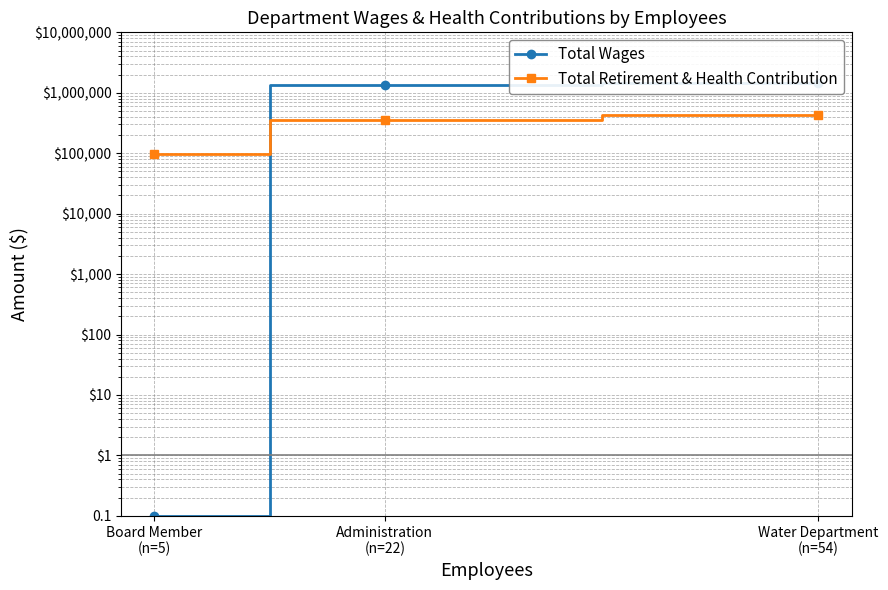

What is the highest value of the Total Wages series?

1456520.0